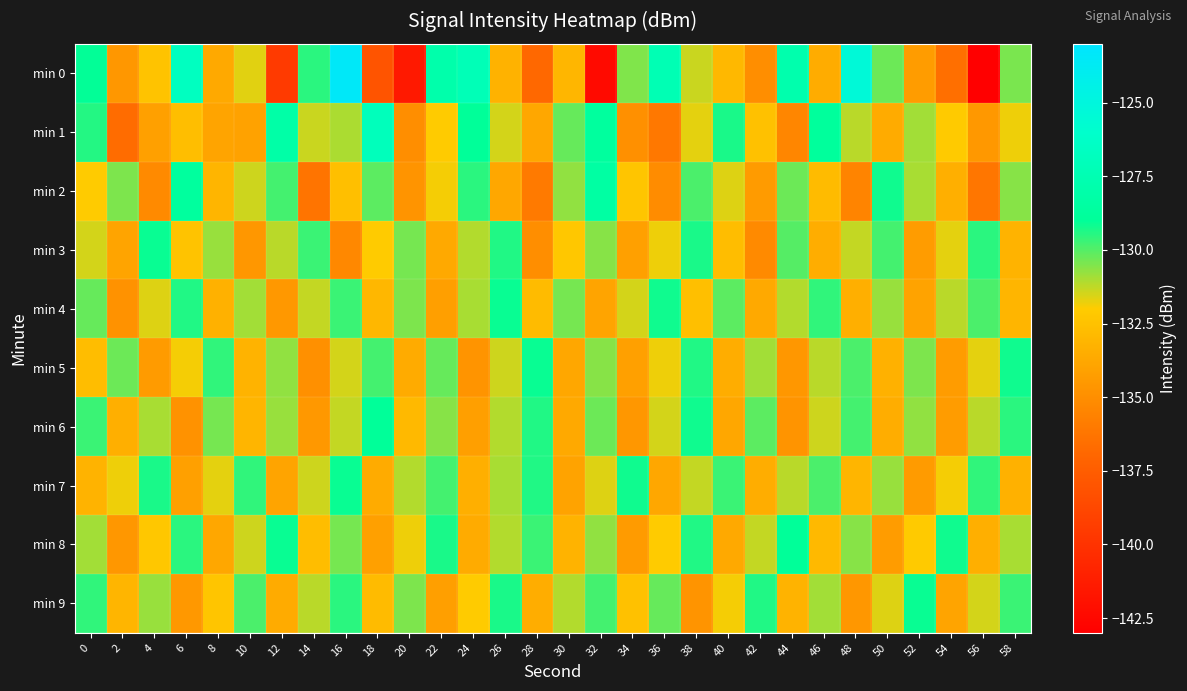

Reading left to right, what are all the values shown in this chart?

min 0: 0=-129.0	2=-134.6	4=-132.4	6=-126.7	8=-133.7	10=-131.7	12=-139.5	14=-129.5	16=-123.4	18=-138.0	20=-141.5	22=-127.9	24=-127.2	26=-133.2	28=-136.8	30=-133.1	32=-142.4	34=-130.5	36=-127.4	38=-131.4	40=-132.9	42=-135.0	44=-127.8	46=-133.6	48=-125.4	50=-130.3	52=-134.3	54=-136.5	56=-143.2	58=-130.4
min 1: 0=-129.4	2=-136.7	4=-134.2	6=-132.7	8=-134.0	10=-134.0	12=-128.1	14=-131.4	16=-131.0	18=-127.0	20=-135.0	22=-132.0	24=-129.0	26=-131.5	28=-133.8	30=-130.2	32=-128.7	34=-134.9	36=-136.1	38=-131.7	40=-129.3	42=-132.5	44=-135.4	46=-128.8	48=-131.2	50=-133.6	52=-130.9	54=-132.1	56=-134.5	58=-131.8
min 2: 0=-132.0	2=-130.5	4=-135.2	6=-128.7	8=-133.1	10=-131.4	12=-129.8	14=-136.3	16=-132.6	18=-130.1	20=-134.7	22=-131.9	24=-129.5	26=-133.8	28=-136.0	30=-130.7	32=-128.4	34=-132.3	36=-135.1	38=-129.9	40=-131.6	42=-134.4	44=-130.3	46=-132.8	48=-135.5	50=-129.2	52=-131.0	54=-133.4	56=-136.2	58=-130.6
min 3: 0=-131.5	2=-133.9	4=-129.1	6=-132.4	8=-130.8	10=-134.6	12=-131.2	14=-129.7	16=-135.3	18=-132.0	20=-130.4	22=-133.7	24=-131.1	26=-129.4	28=-135.0	30=-132.2	32=-130.6	34=-134.1	36=-131.8	38=-129.3	40=-132.7	42=-135.2	44=-130.0	46=-133.5	48=-131.3	50=-129.8	52=-134.3	54=-131.7	56=-129.5	58=-133.2
min 4: 0=-130.2	2=-134.8	4=-131.6	6=-129.4	8=-133.3	10=-130.9	12=-134.5	14=-131.3	16=-129.7	18=-133.0	20=-130.5	22=-134.2	24=-131.0	26=-129.1	28=-132.8	30=-130.4	32=-133.9	34=-131.5	36=-129.2	38=-132.6	40=-130.1	42=-133.7	44=-131.1	46=-129.6	48=-133.4	50=-130.8	52=-134.0	54=-131.2	56=-129.9	58=-133.1
min 5: 0=-132.7	2=-130.3	4=-134.4	6=-131.9	8=-129.6	10=-133.2	12=-130.7	14=-134.9	16=-131.5	18=-129.8	20=-133.6	22=-130.2	24=-134.7	26=-131.4	28=-129.1	30=-133.8	32=-130.6	34=-134.1	36=-131.8	38=-129.4	40=-133.5	42=-130.9	44=-134.6	46=-131.2	48=-129.9	50=-133.3	52=-130.5	54=-134.3	56=-131.7	58=-129.2
min 6: 0=-129.7	2=-133.4	4=-131.0	6=-134.8	8=-130.4	10=-133.1	12=-130.8	14=-134.5	16=-131.3	18=-129.0	20=-132.9	22=-130.6	24=-134.2	26=-131.1	28=-129.4	30=-133.7	32=-130.3	34=-134.6	36=-131.5	38=-129.2	40=-133.8	42=-130.1	44=-134.7	46=-131.4	48=-129.8	50=-133.5	52=-130.7	54=-134.3	56=-131.2	58=-129.5
min 7: 0=-133.2	2=-131.8	4=-129.3	6=-134.1	8=-131.7	10=-129.6	12=-133.9	14=-131.4	16=-129.1	18=-133.6	20=-131.1	22=-129.8	24=-133.4	26=-131.0	28=-129.4	30=-134.0	32=-131.6	34=-129.2	36=-133.8	38=-131.3	40=-129.7	42=-133.5	44=-131.2	46=-129.9	48=-133.1	50=-130.8	52=-134.4	54=-131.9	56=-129.6	58=-133.3
min 8: 0=-130.9	2=-134.6	4=-132.2	6=-129.5	8=-133.8	10=-131.4	12=-129.1	14=-132.7	16=-130.4	18=-134.1	20=-131.8	22=-129.3	24=-133.6	26=-131.1	28=-129.7	30=-133.2	32=-130.7	34=-134.4	36=-132.0	38=-129.4	40=-133.7	42=-131.3	44=-129.0	46=-132.9	48=-130.6	50=-134.3	52=-132.1	54=-129.2	56=-133.4	58=-131.0
min 9: 0=-129.6	2=-133.1	4=-130.8	6=-134.5	8=-132.3	10=-129.9	12=-133.6	14=-131.2	16=-129.5	18=-132.8	20=-130.5	22=-134.2	24=-132.0	26=-129.3	28=-133.5	30=-131.1	32=-129.8	34=-132.5	36=-130.2	38=-134.7	40=-131.9	42=-129.4	44=-133.2	46=-130.9	48=-134.6	50=-131.6	52=-129.1	54=-133.9	56=-131.5	58=-129.7